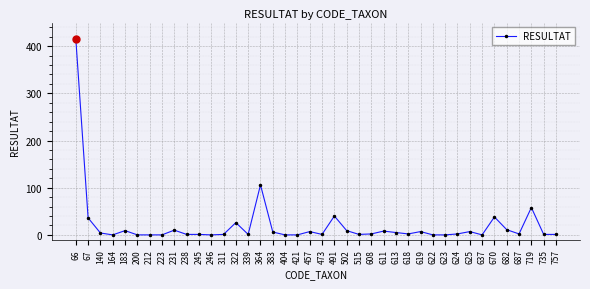

What is the ratio of the value at 231 to the value at 339?

10.0